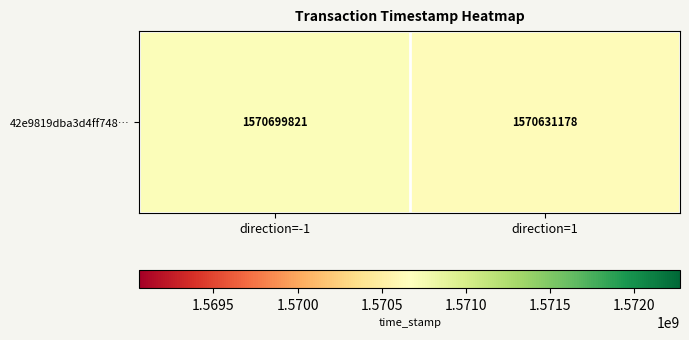

Which category has the highest value across all series?

direction=-1